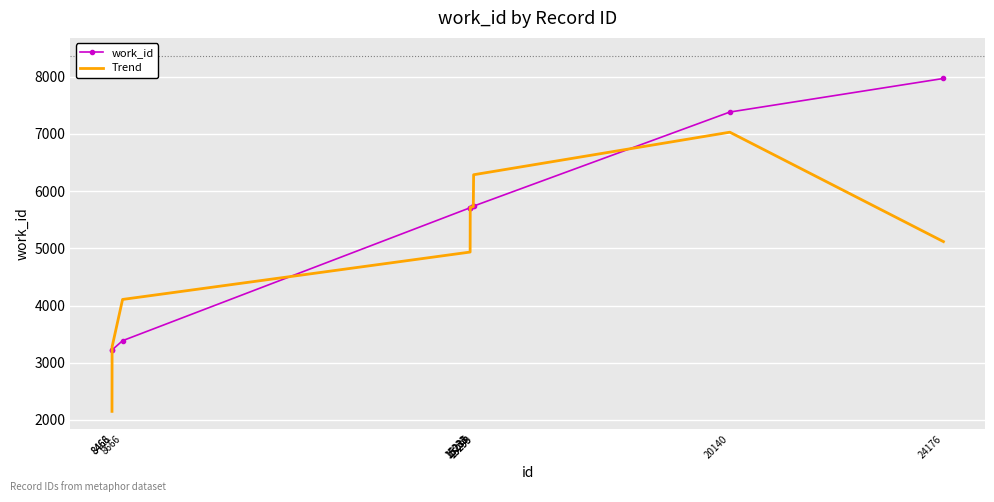

Which series has the widest spread of values?

Trend